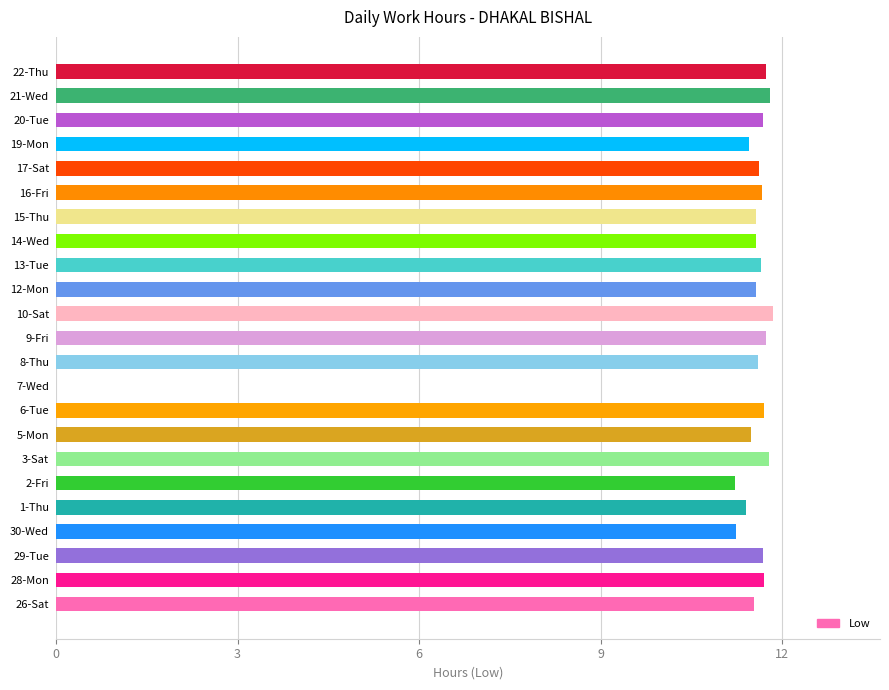

Where is the data nearest to the value 5?

7-Wed